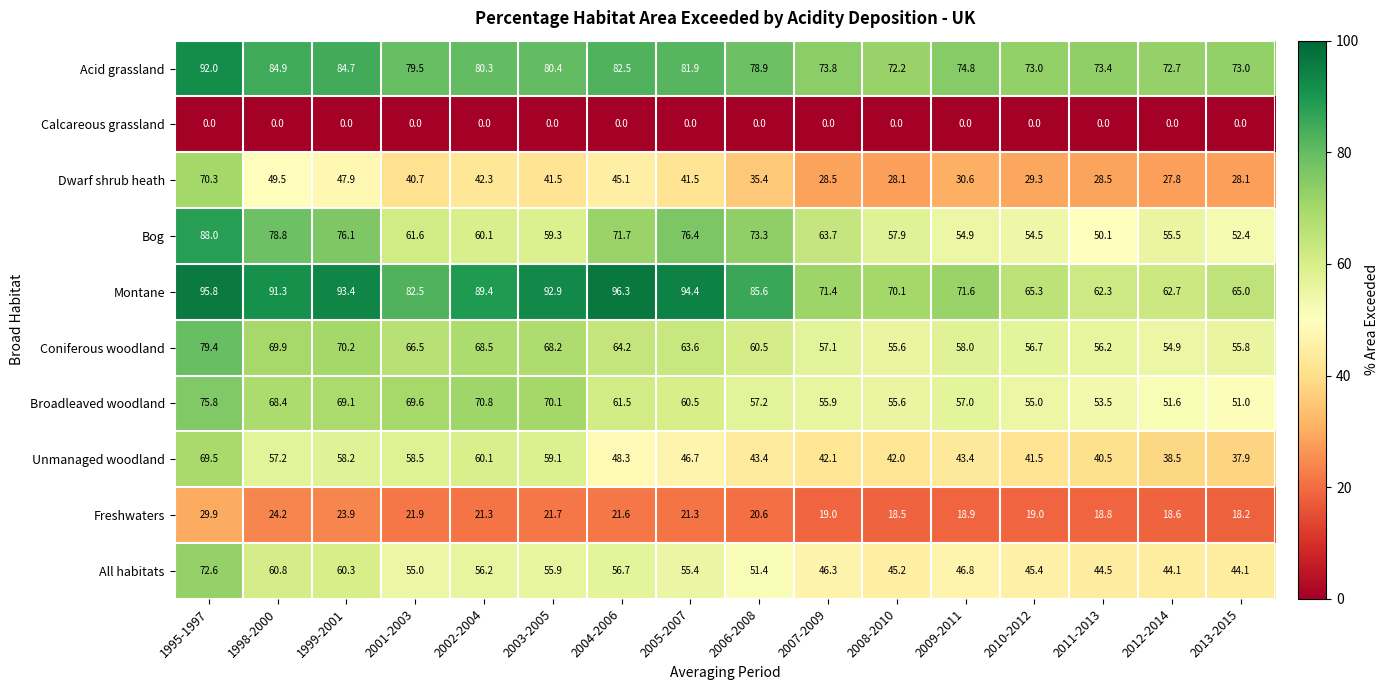

What is the difference between the maximum and minimum values in the Montane series?

34.0